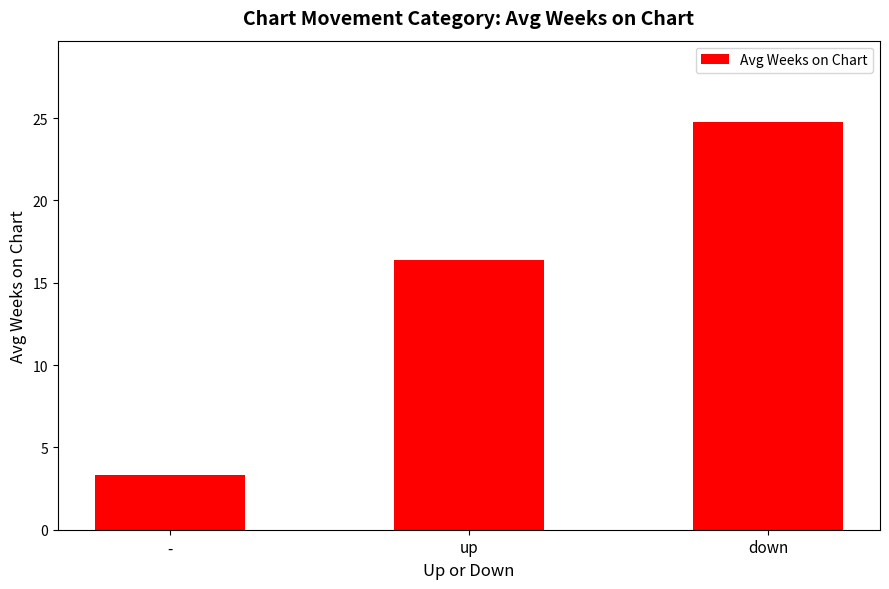

Which label corresponds to the smallest value in the chart?

-